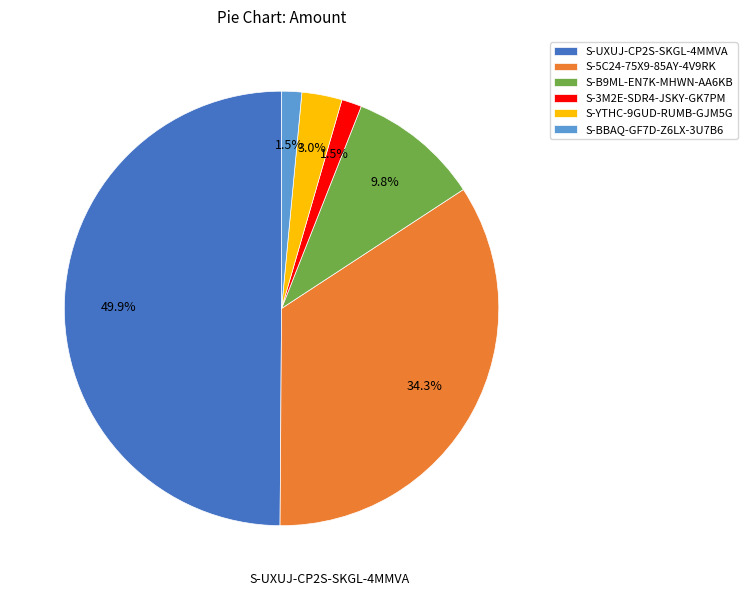

Count the number of slices in the pie.

6